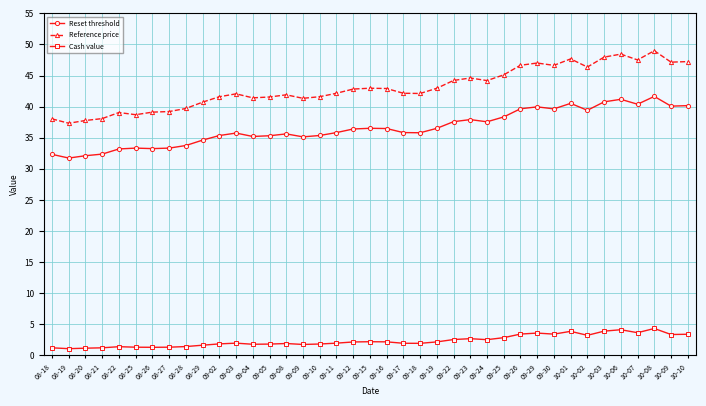

List the series in order of their overall mean, lowest first.

Cash value, Reset threshold, Reference price